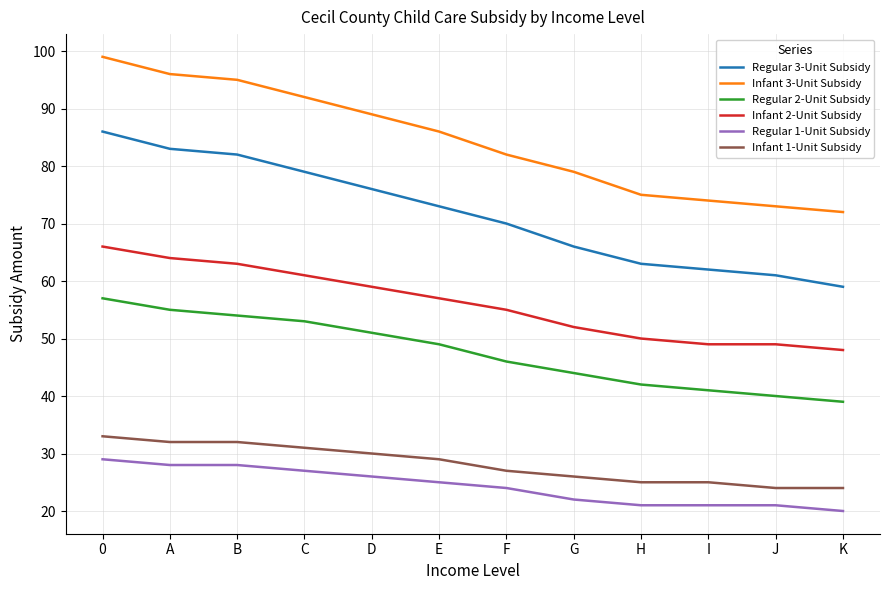

How many categories are shown in the chart?

12